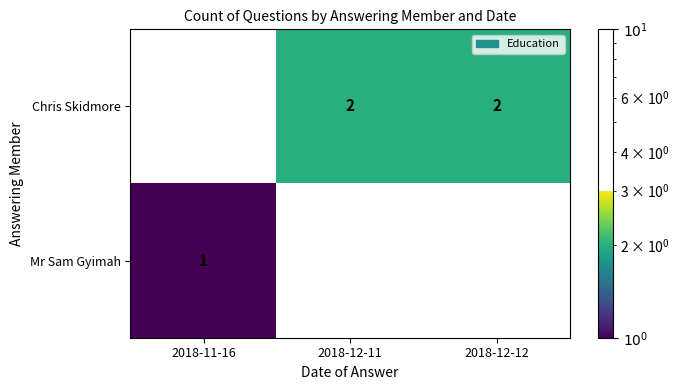

Rank the series by their average value, from highest to lowest.

Chris Skidmore, Mr Sam Gyimah